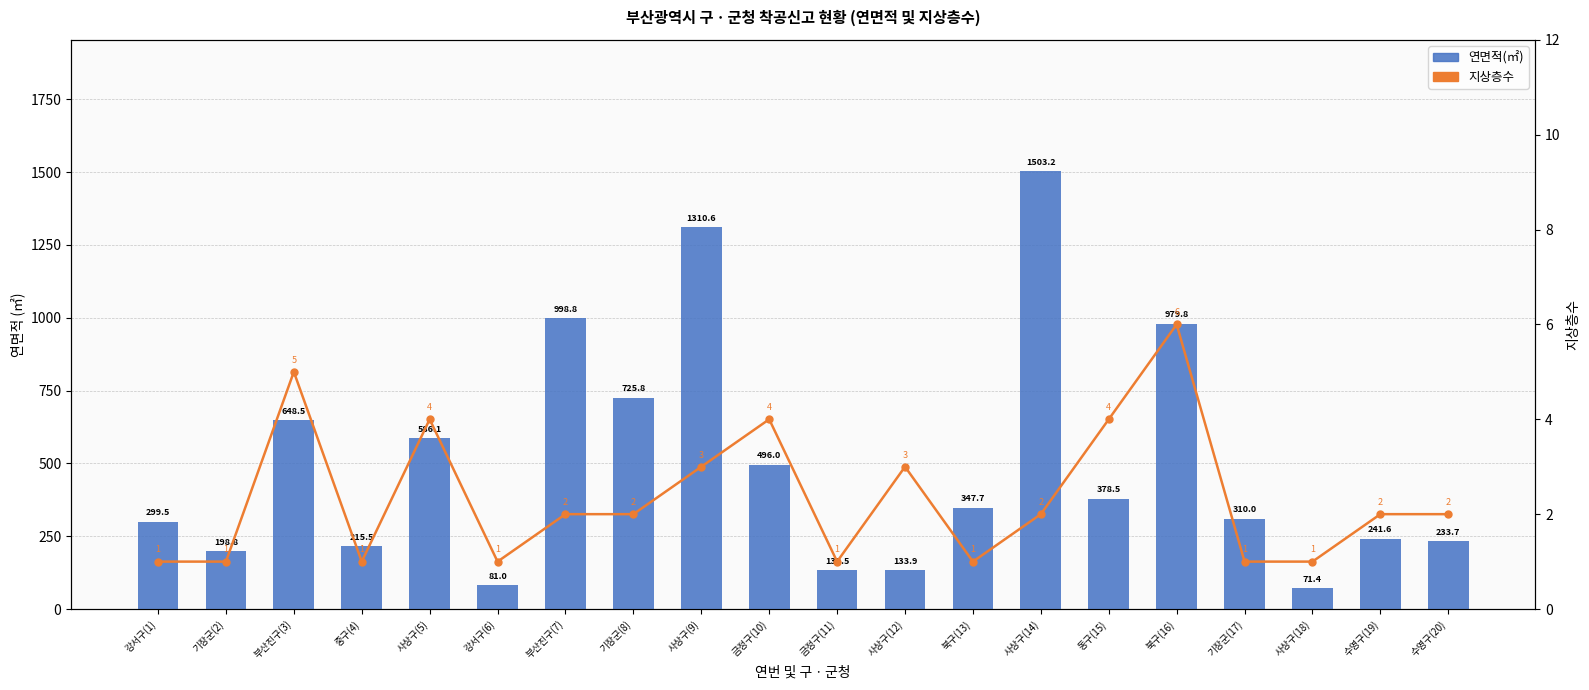

At which label does 지상층수 first exceed 2?

부산진구(3)